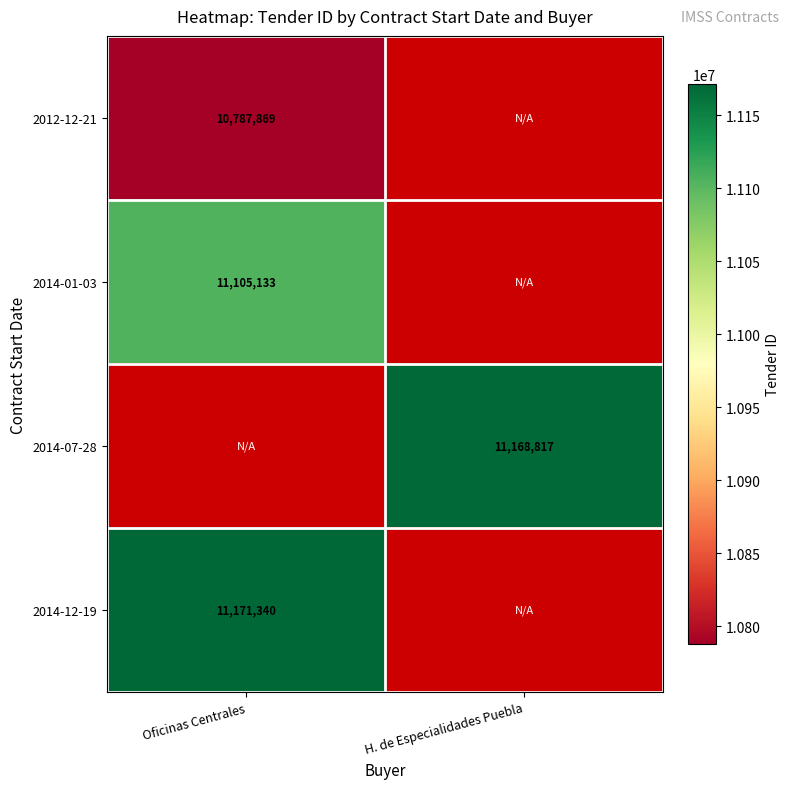

Is the value of 2014-01-03 at Oficinas Centrales greater than the value of 2014-12-19 at Oficinas Centrales?

No